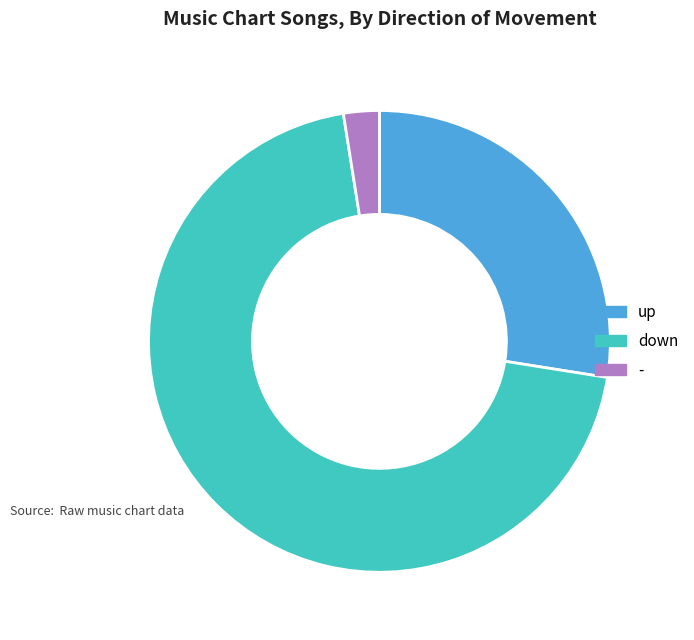

Which has a higher value, - or down?

down